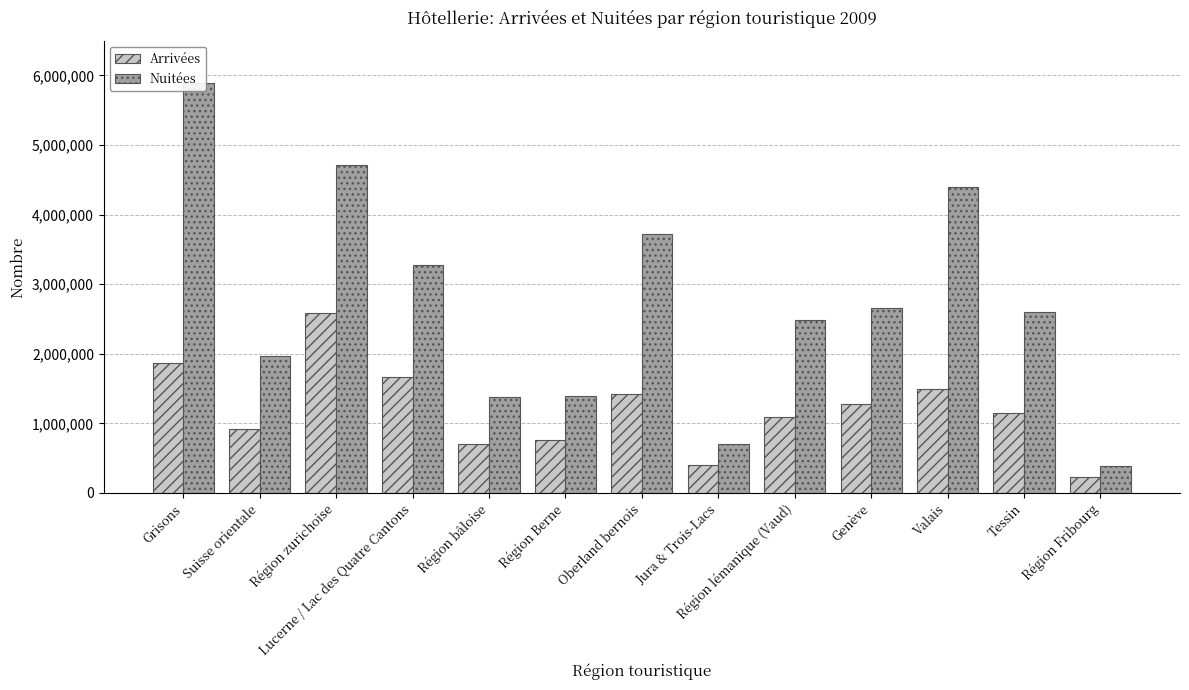

Reading left to right, extract all data points from this chart.

Arrivées: 1870043	922983	2582401	1665960	700965	755228	1417312	400022	1097602	1275154	1491322	1152092	233410
Nuitées: 5885436	1973014	4716798	3271381	1381797	1399252	3718523	699636	2489649	2660591	4392327	2607592	392897